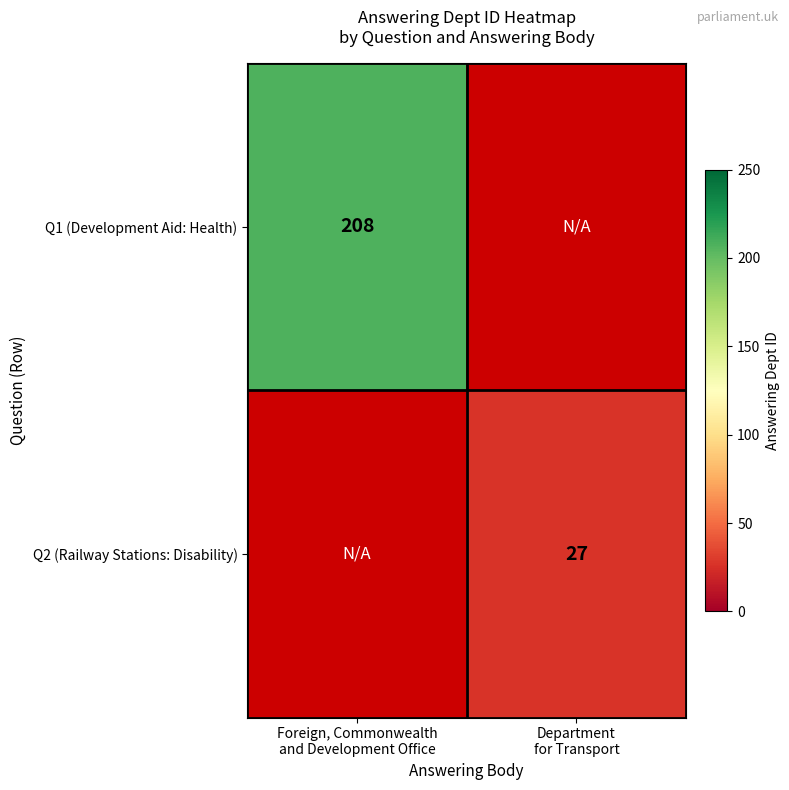

Which category has the highest value across all series?

Foreign, Commonwealth
and Development Office